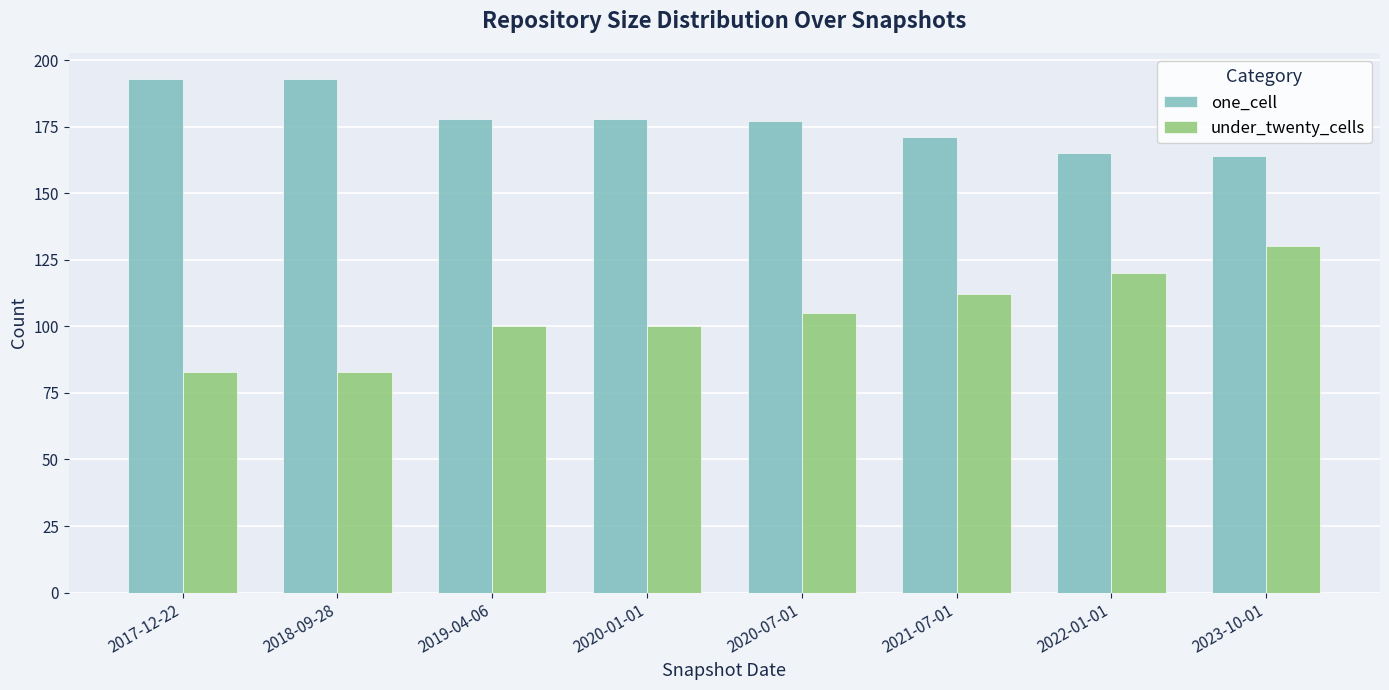

How many categories are shown in the chart?

8